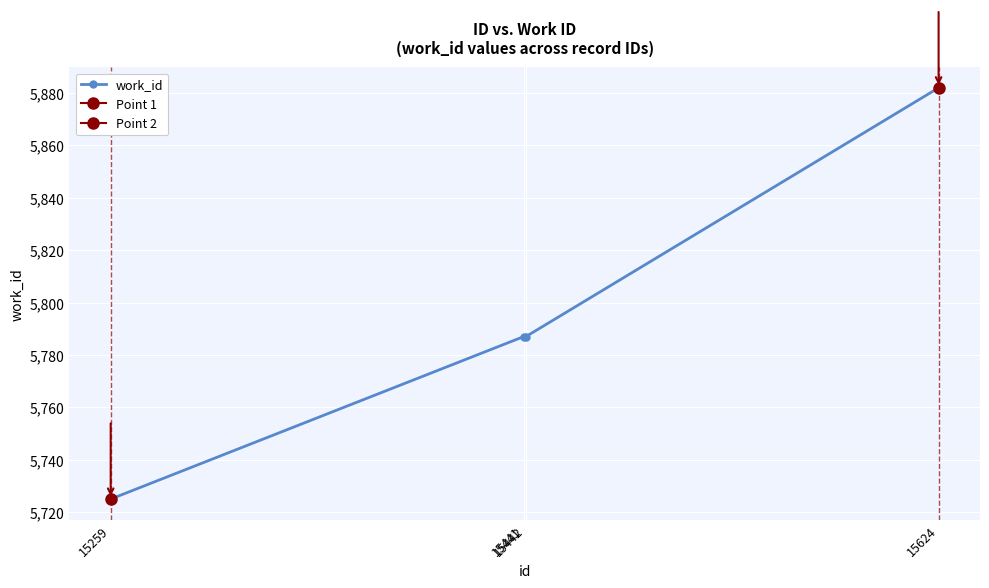

What is the value of the 4th point from the left?

5882